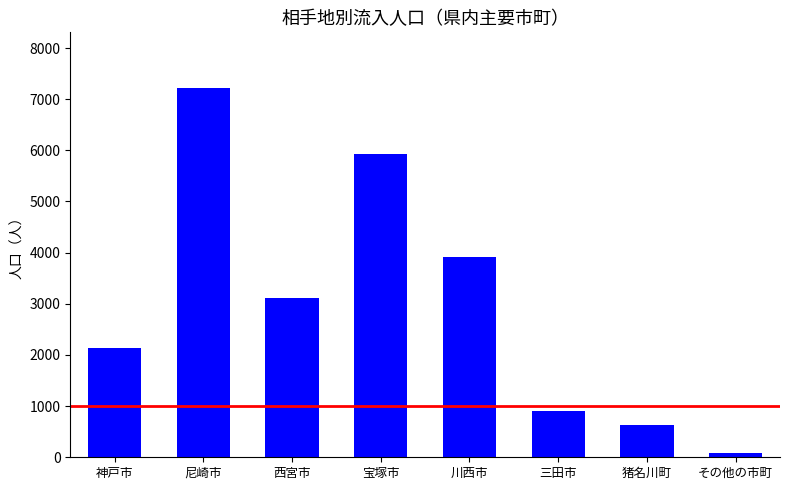

What is the change in value from 宝塚市 to 三田市?

-5032